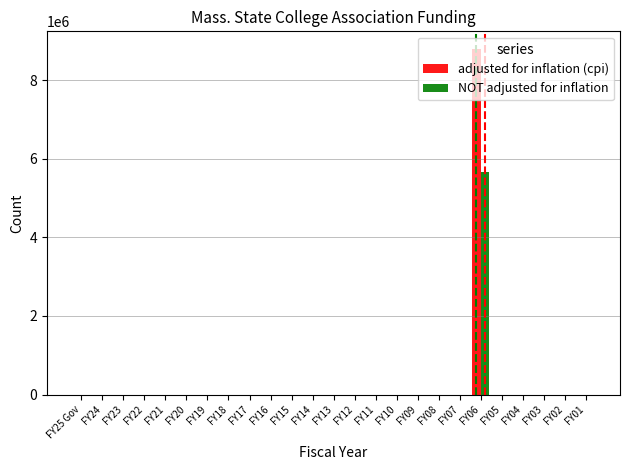

Reading right to left, transcribe all the data shown in this chart.

adjusted for inflation (cpi): 0	0	0	0	0	8802754	0	0	0	0	0	0	0	0	0	0	0	0	0	0	0	0	0	0	0
NOT adjusted for inflation: 0	0	0	0	0	5660089	0	0	0	0	0	0	0	0	0	0	0	0	0	0	0	0	0	0	0